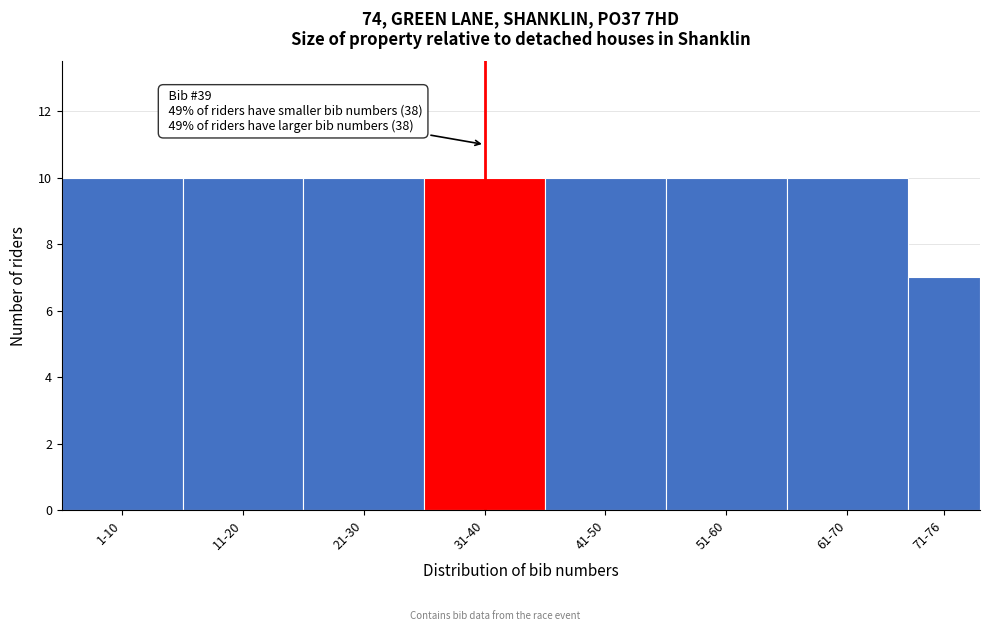

Reading left to right, transcribe all the data shown in this chart.

10	10	10	10	10	10	10	7